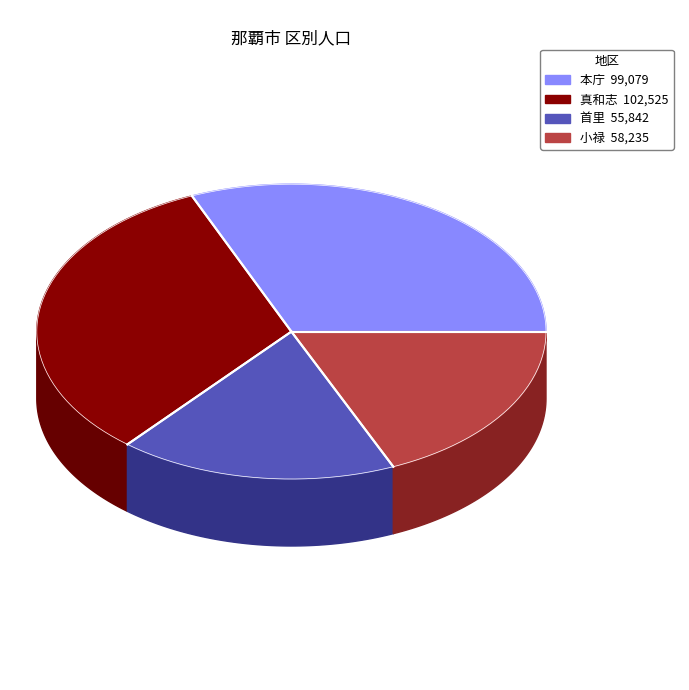

Combined, what portion of the pie is 真和志 and 本庁?

63.9%